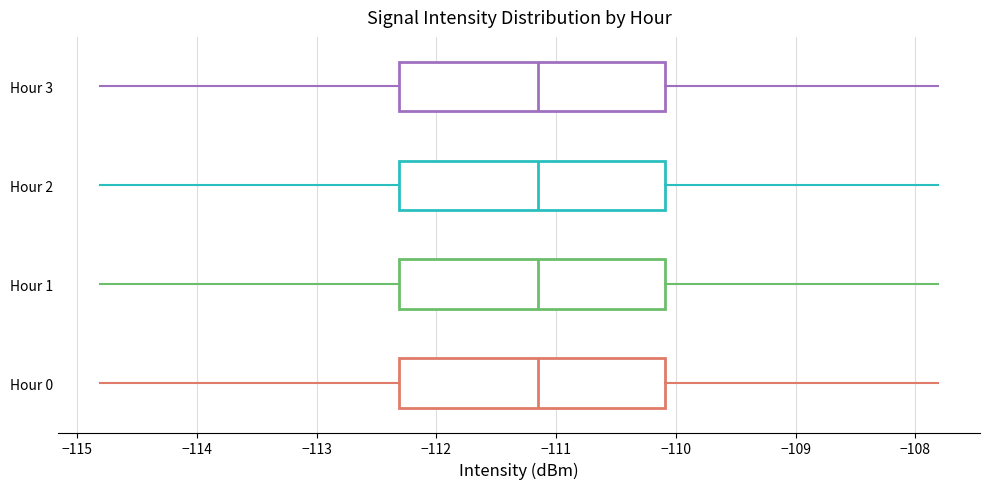

Reading bottom to top, transcribe this box plot: for each box, give where its median line is, the range the box spans, and where its two whiskers end, as read against the x-axis. The values are not printed on the chart, so give them approximately, as read against the axis.

Hour 0: median -111.2, box -112.3 to -110.1, whiskers -114.8 to -107.8
Hour 1: median -111.2, box -112.3 to -110.1, whiskers -114.8 to -107.8
Hour 2: median -111.2, box -112.3 to -110.1, whiskers -114.8 to -107.8
Hour 3: median -111.2, box -112.3 to -110.1, whiskers -114.8 to -107.8